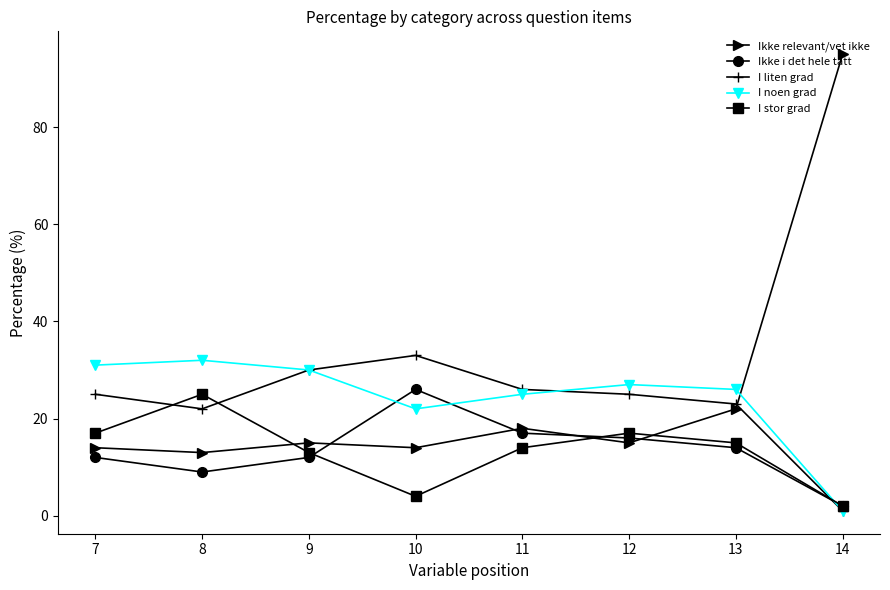

Where is I stor grad nearest to the value 13?

9